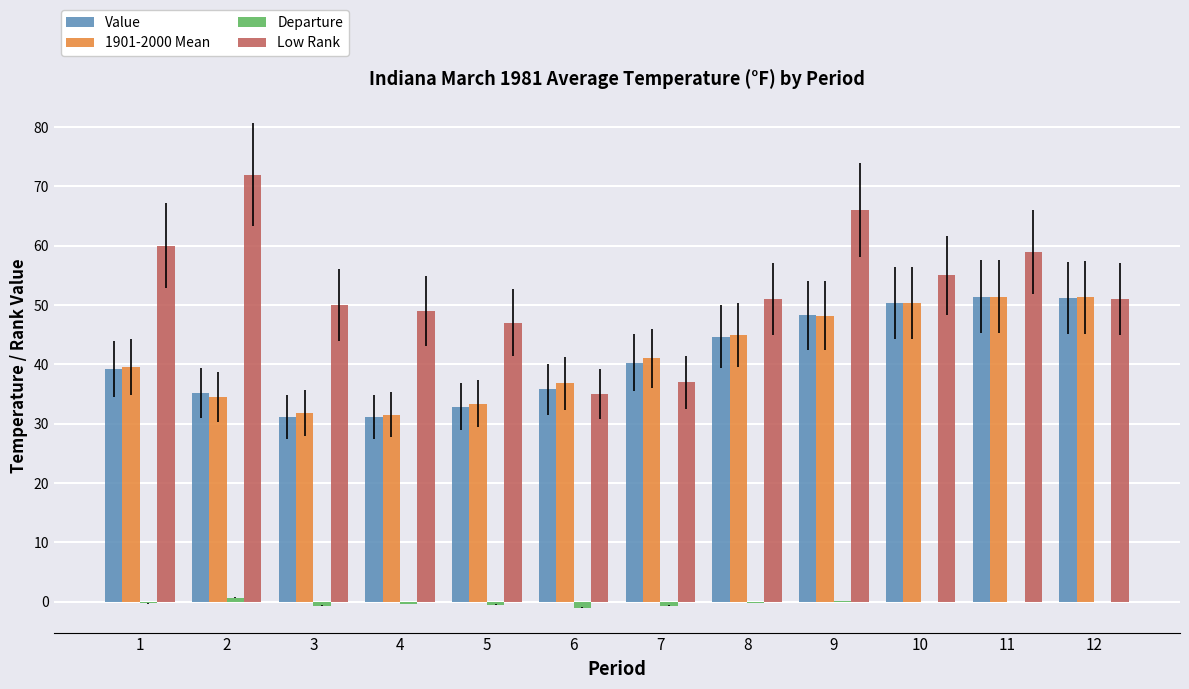

The 1901-2000 Mean series shows 50.4 at 10. True or false?

True